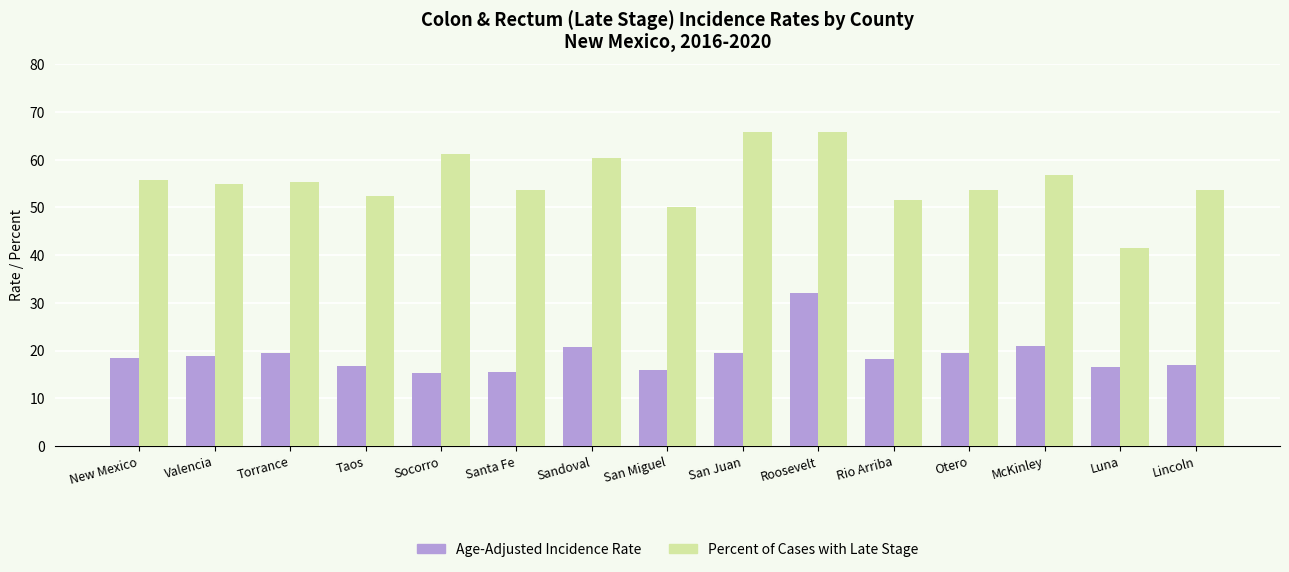

Rank the series by their average value, from highest to lowest.

Percent of Cases with Late Stage, Age-Adjusted Incidence Rate